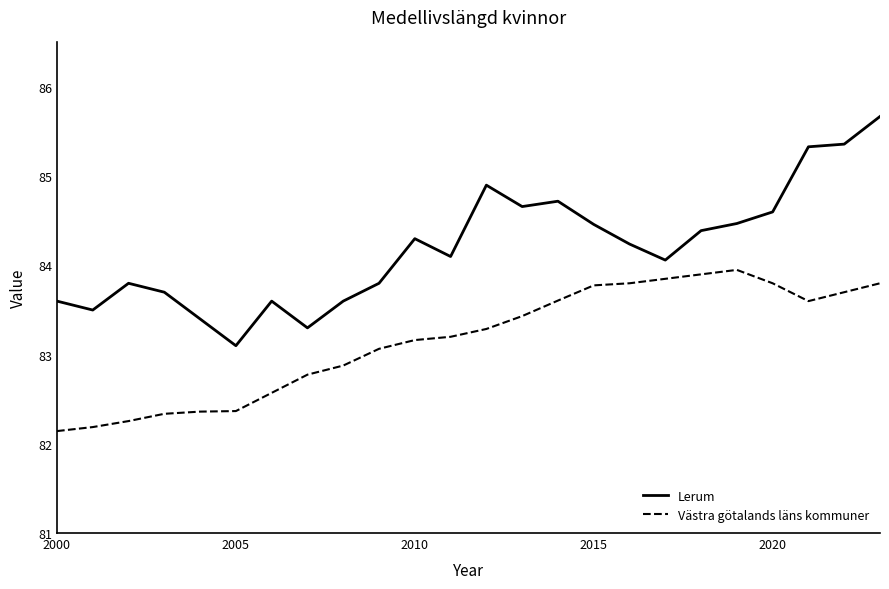

Which series has the largest total across all categories?

Lerum